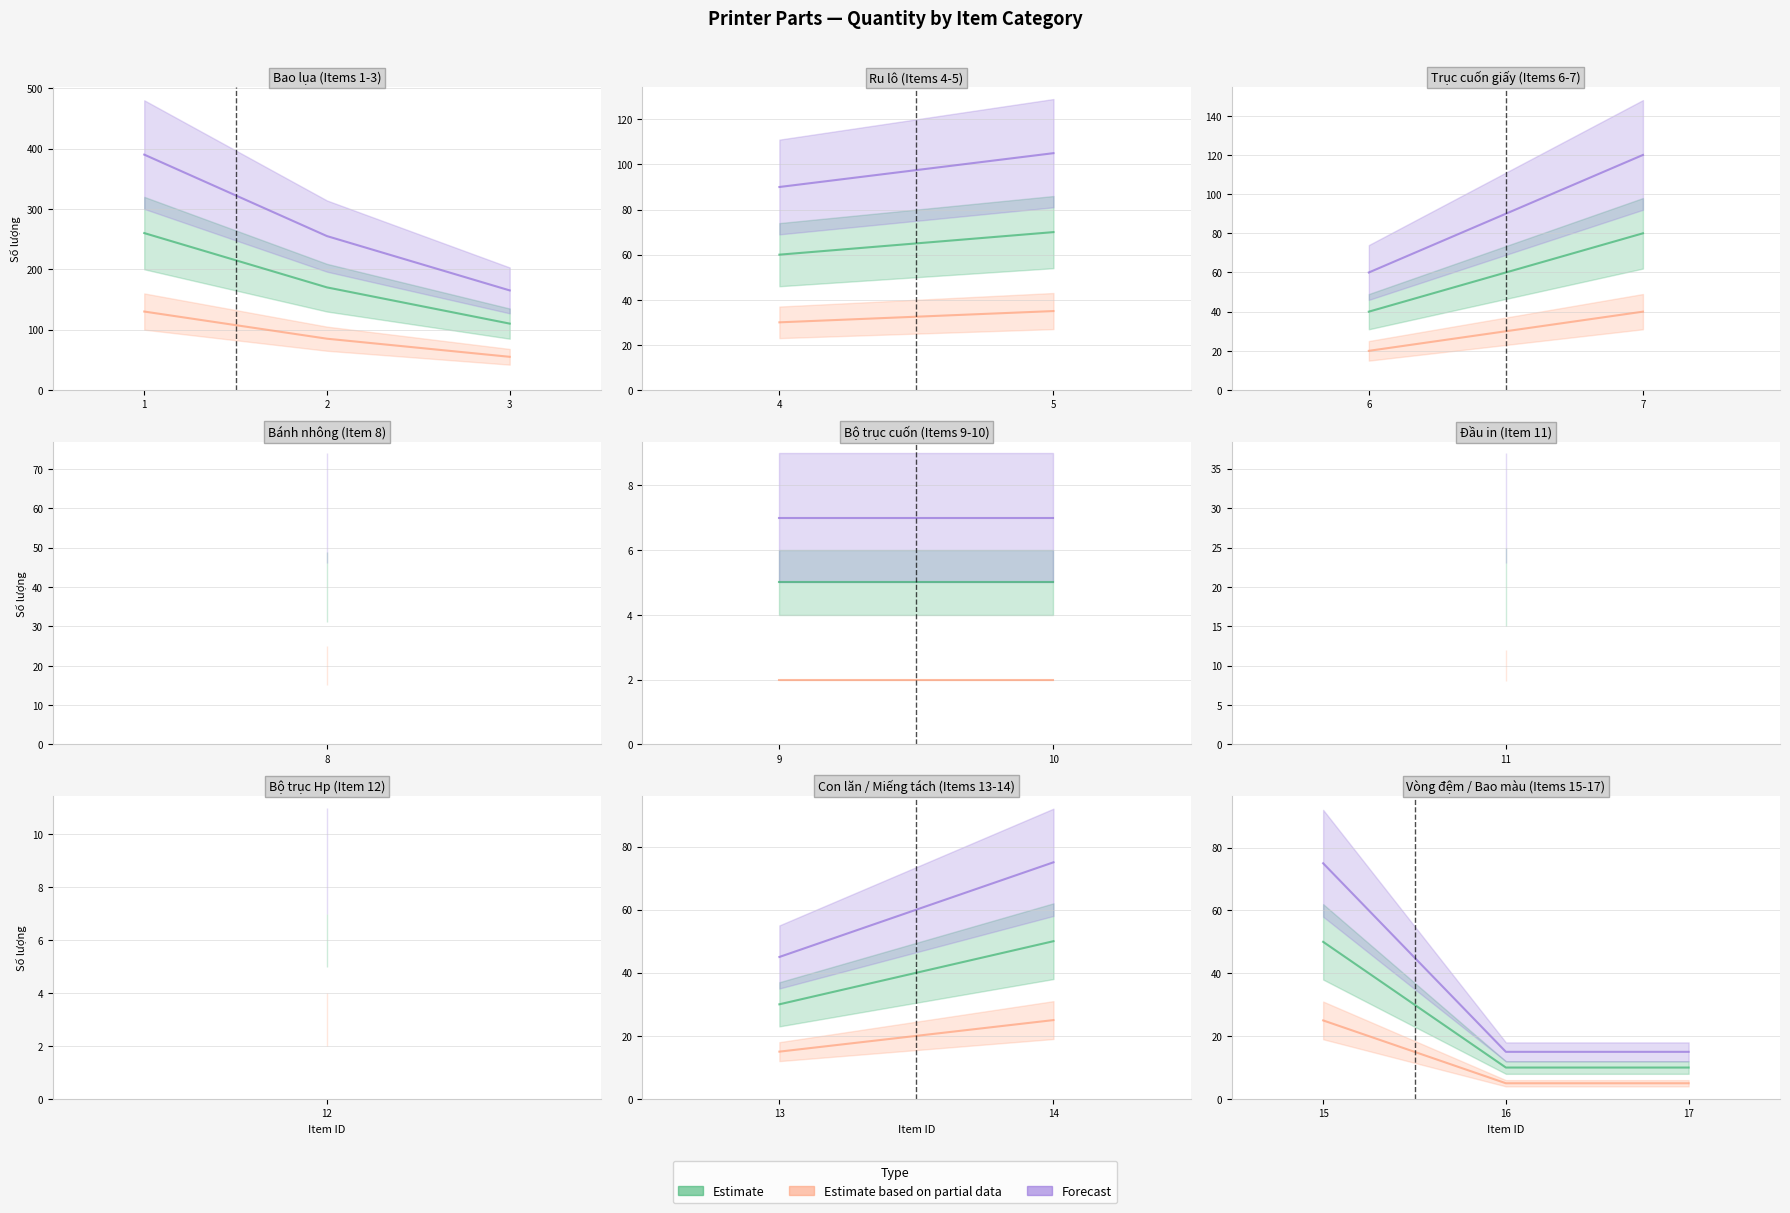

How many lines are shown in the chart?

3